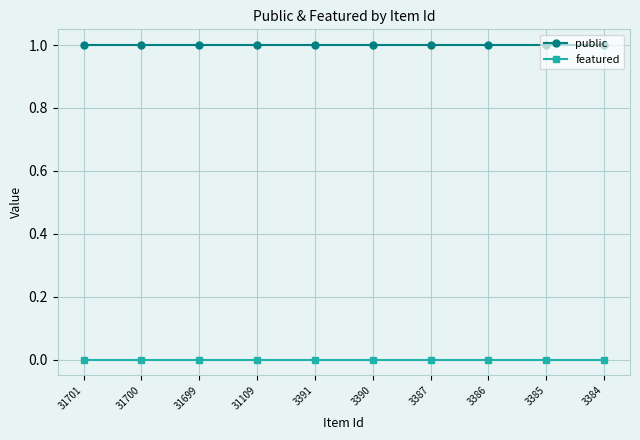

Rank the series by their maximum value, from highest to lowest.

public, featured